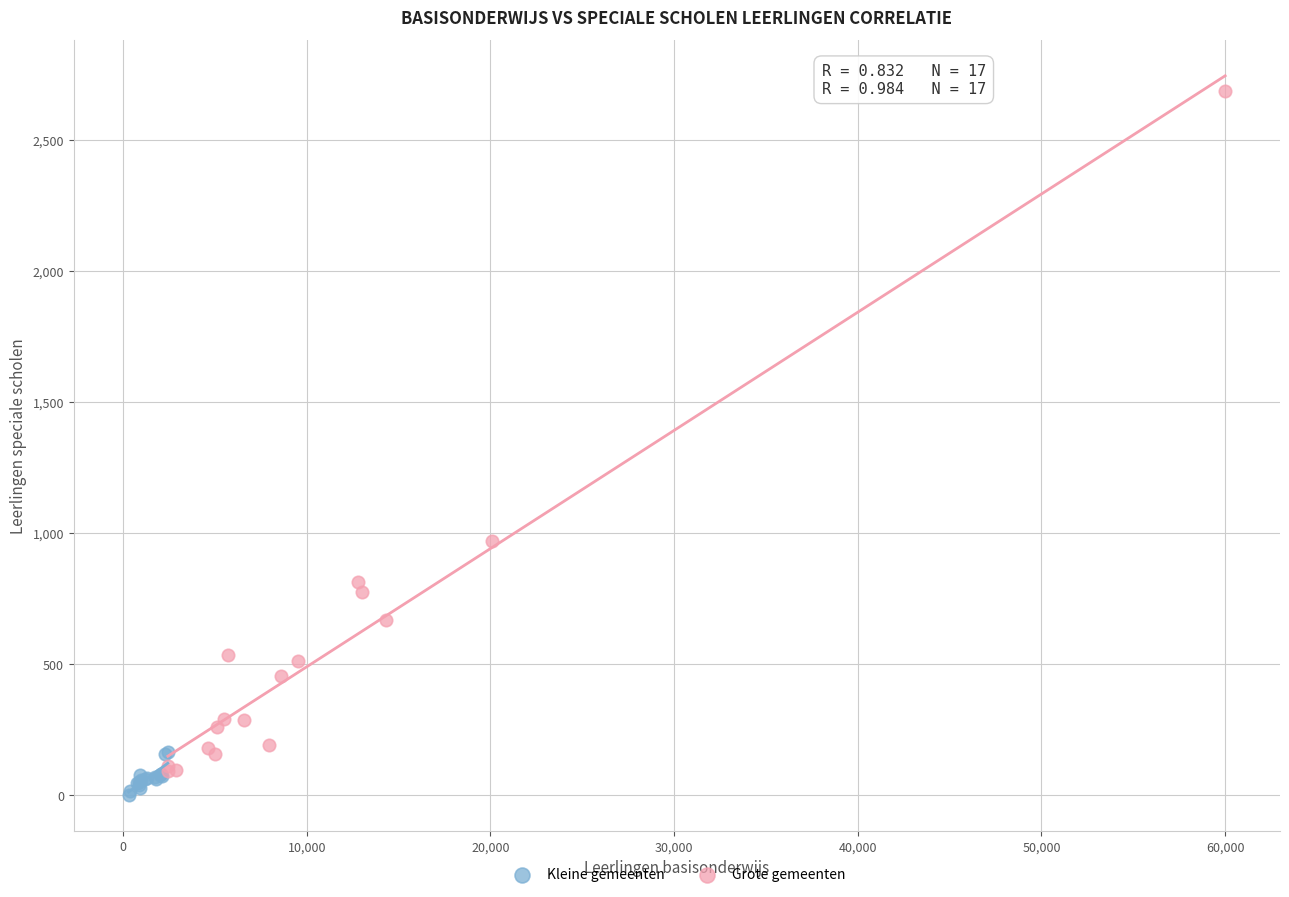

Which series has the largest Y range (max minus min)?

Grote gemeenten